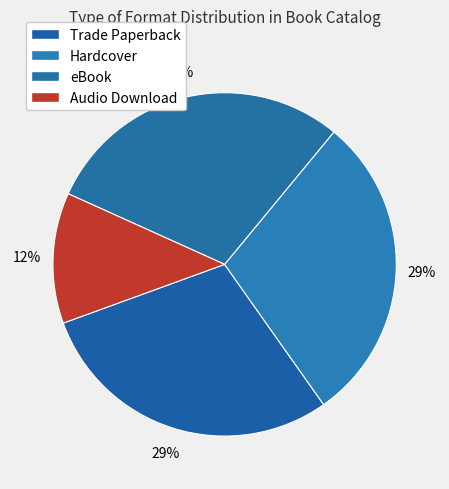

What is the largest slice in the pie chart?

Trade Paperback